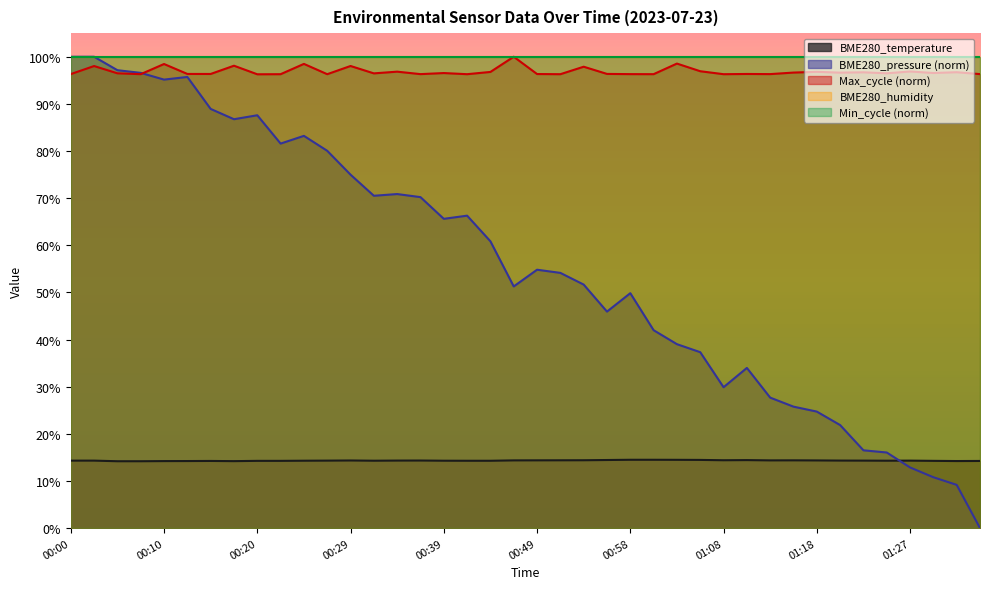

Reading left to right, transcribe all the data shown in this chart.

00:00=14.3	00:03=14.3	00:05=14.2	00:07=14.2	00:10=14.2	00:12=14.2	00:15=14.2	00:17=14.2	00:20=14.3	00:22=14.3	00:24=14.3	00:27=14.3	00:29=14.3	00:32=14.3	00:34=14.3	00:37=14.3	00:39=14.3	00:41=14.3	00:44=14.3	00:46=14.4	00:49=14.4	00:51=14.4	00:54=14.4	00:56=14.4	00:58=14.5	01:01=14.5	01:03=14.5	01:06=14.5	01:08=14.4	01:10=14.4	01:13=14.4	01:15=14.4	01:18=14.4	01:20=14.3	01:23=14.3	01:25=14.3	01:27=14.3	01:30=14.3	01:32=14.2	01:35=14.2